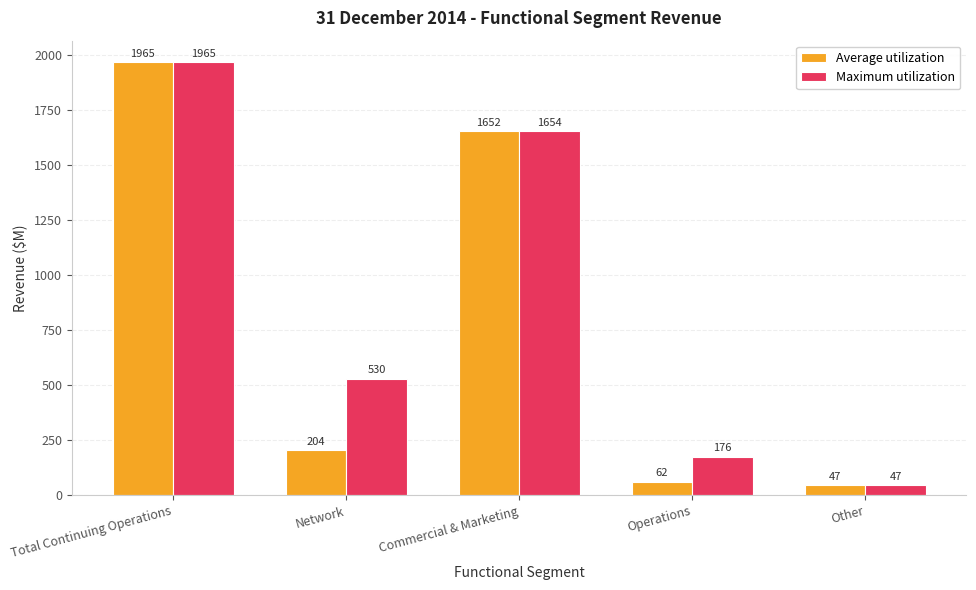

List the series in order of their overall mean, lowest first.

Average utilization, Maximum utilization